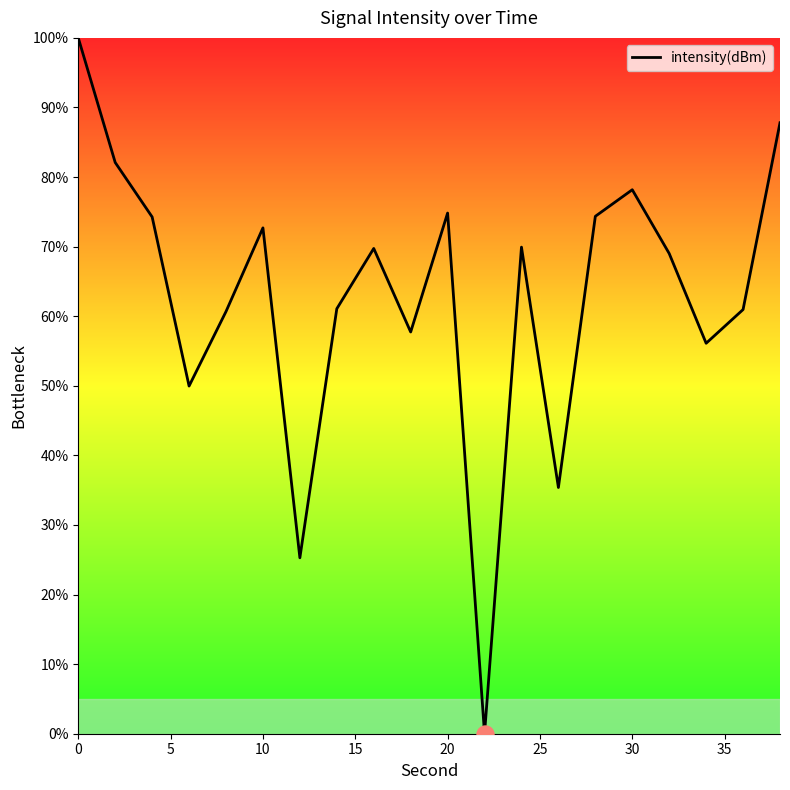

What is the greatest value displayed?

100.0